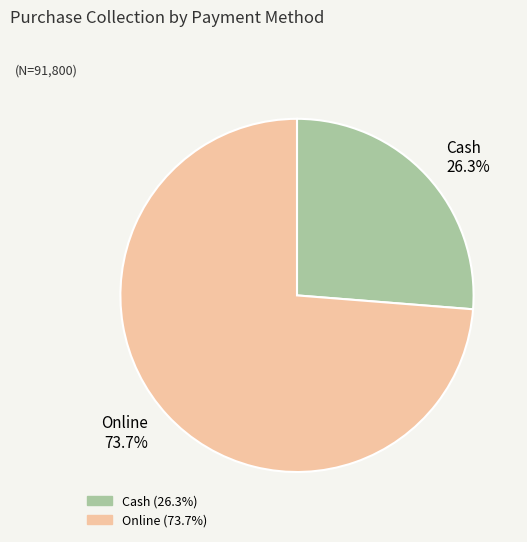

Count the number of slices in the pie.

2